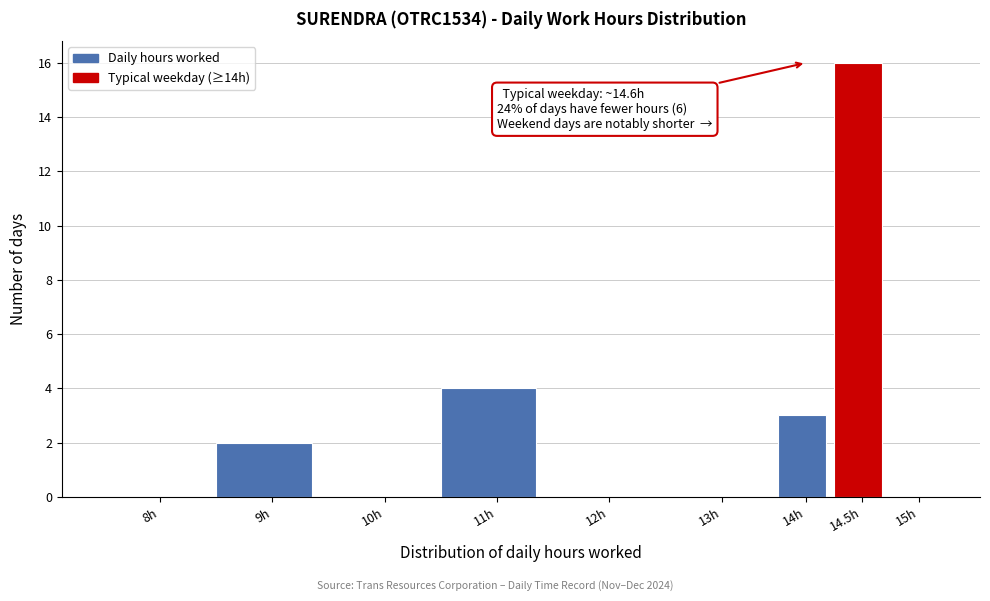

Reading left to right, extract all data points from this chart.

8h=0	9h=2	10h=0	11h=4	12h=0	13h=0	14h=3	14.5h=16	15h=0